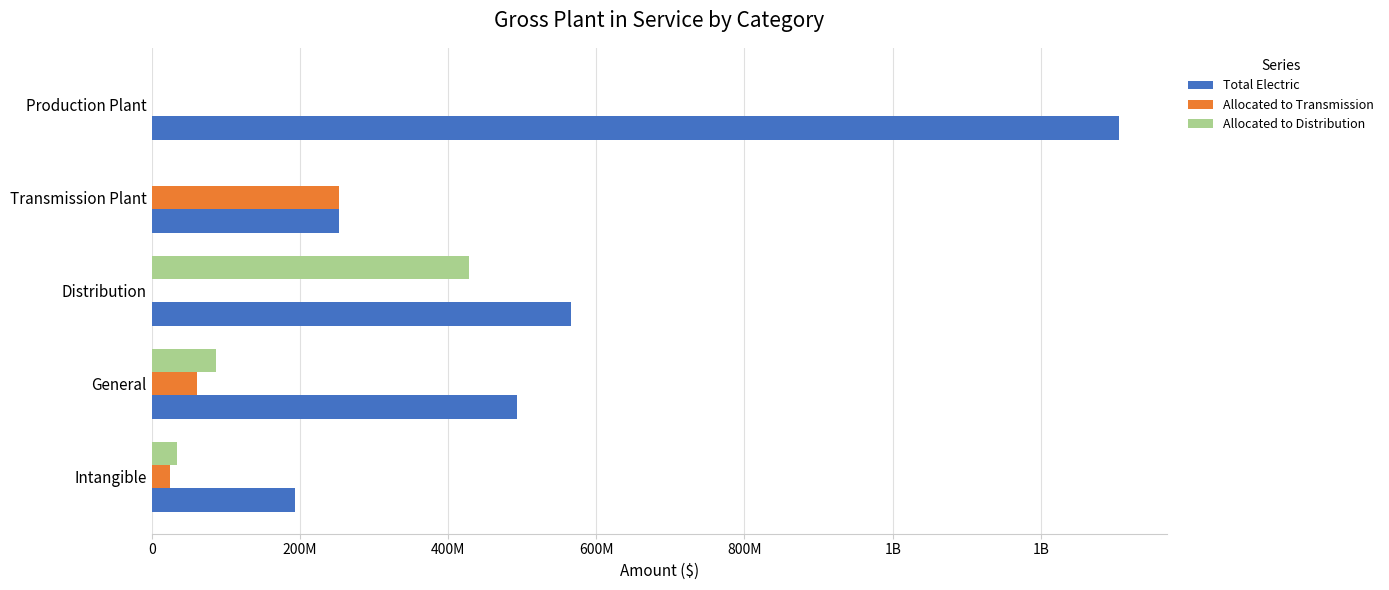

What are all the series names shown in the legend?

Total Electric, Allocated to Transmission, Allocated to Distribution